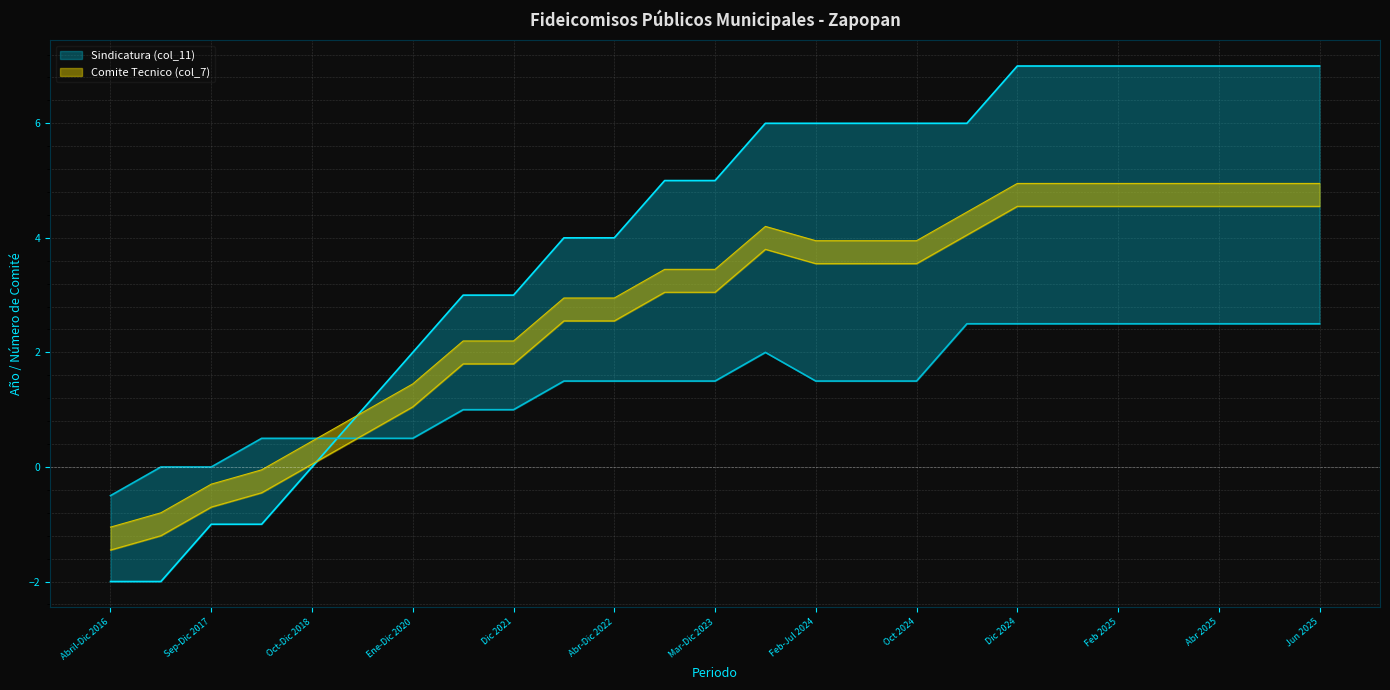

How many lines are shown in the chart?

2